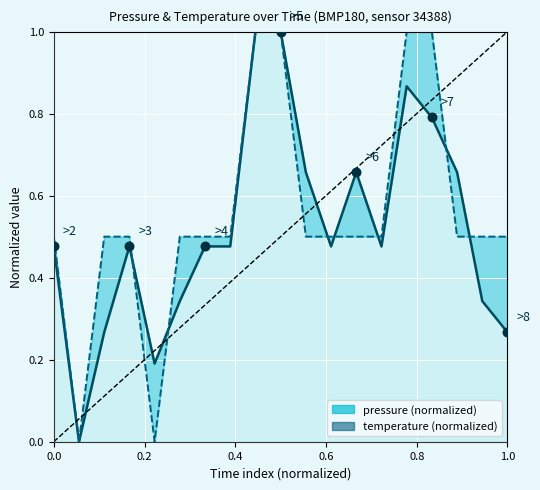

What are all the series names shown in the legend?

pressure (normalized), temperature (normalized)